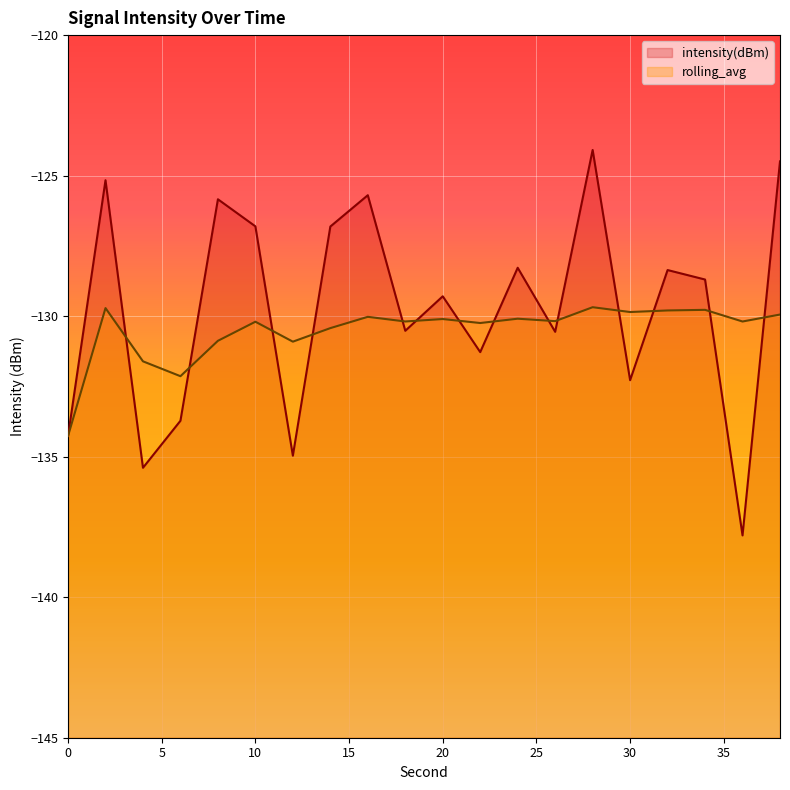

Where does the rolling_avg series first go above -130?

2